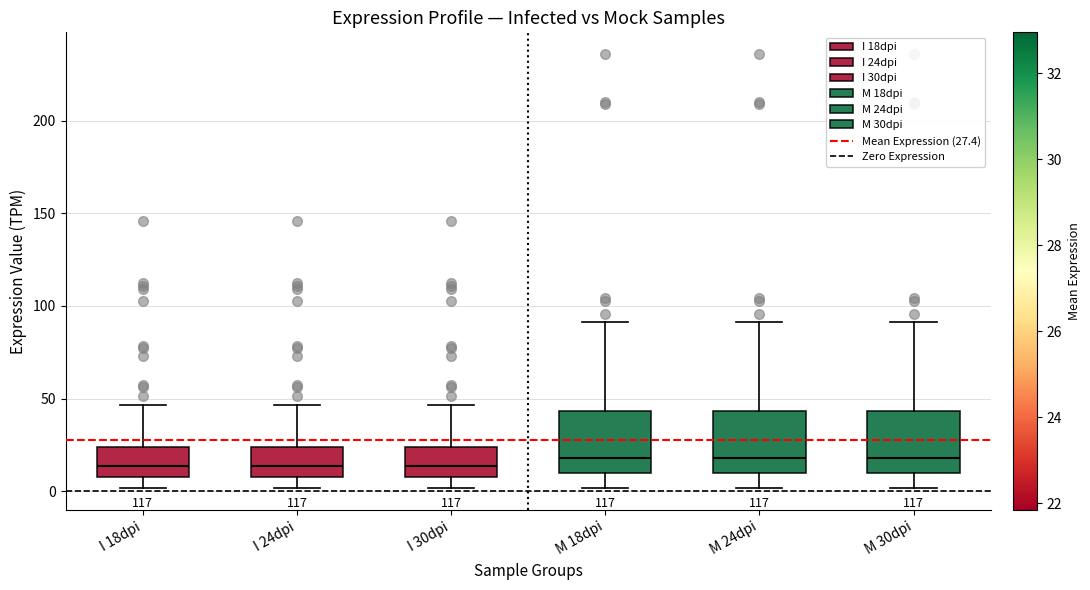

Reading left to right, transcribe this box plot: for each box, give where its median line is, the range the box spans, and where its two whiskers end, as read against the y-axis. The values are not printed on the chart, so give them approximately, as read against the axis.

I 18dpi: median 15, box 5 to 25, whiskers 0 to 45
I 24dpi: median 15, box 5 to 25, whiskers 0 to 45
I 30dpi: median 15, box 5 to 25, whiskers 0 to 45
M 18dpi: median 20, box 10 to 45, whiskers 0 to 90
M 24dpi: median 20, box 10 to 45, whiskers 0 to 90
M 30dpi: median 20, box 10 to 45, whiskers 0 to 90